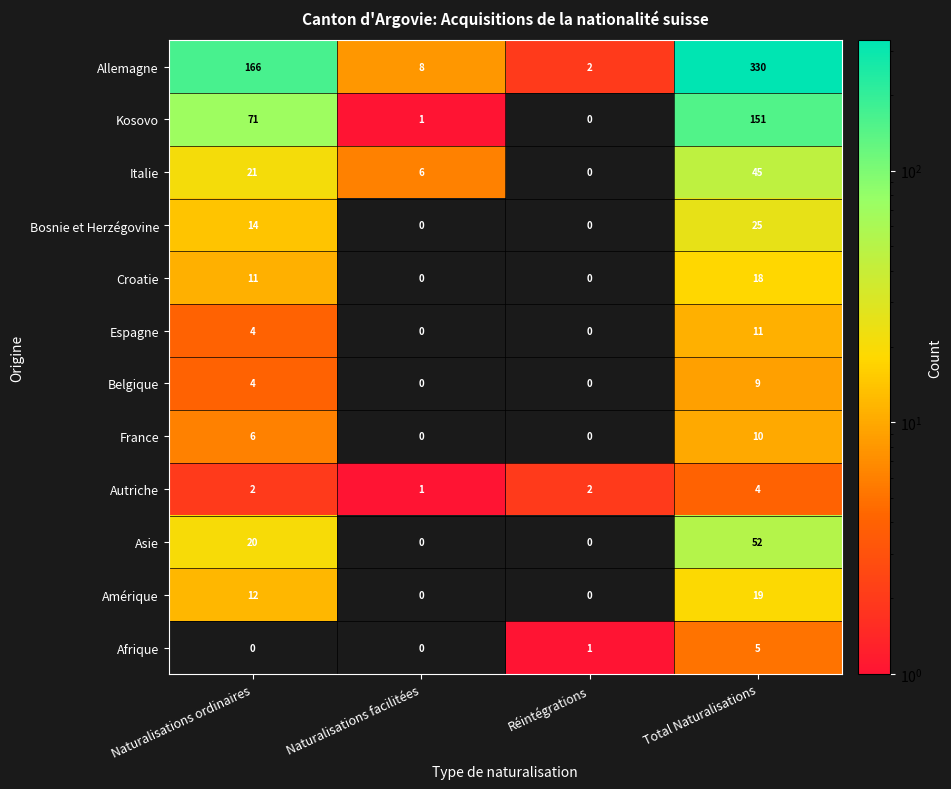

What is the total value across all series at Naturalisations facilitées?

16